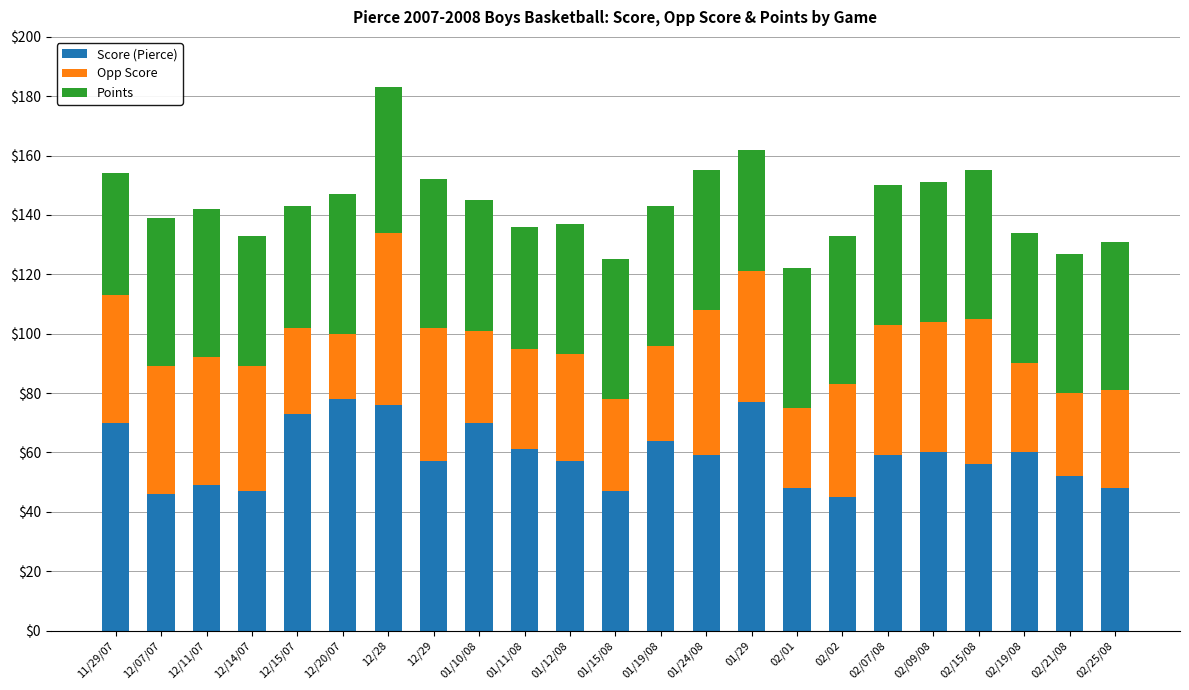

Are the bars horizontal?

No